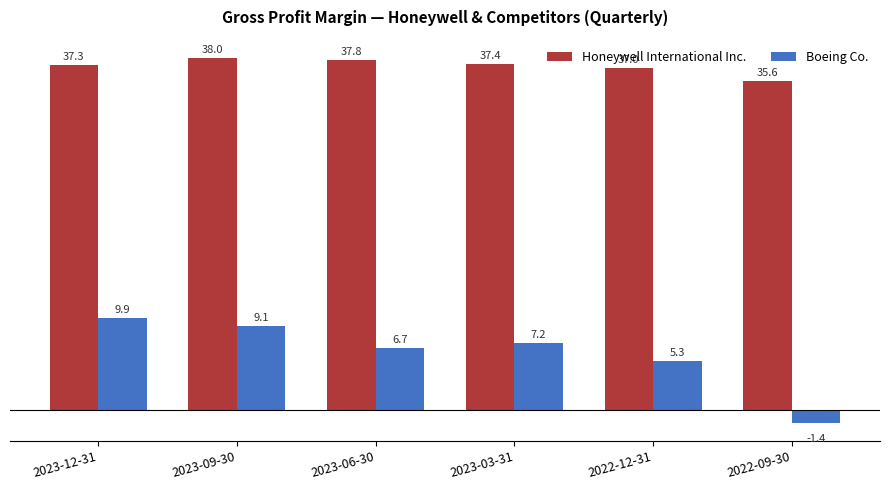

What are all the series names shown in the legend?

Honeywell International Inc., Boeing Co.